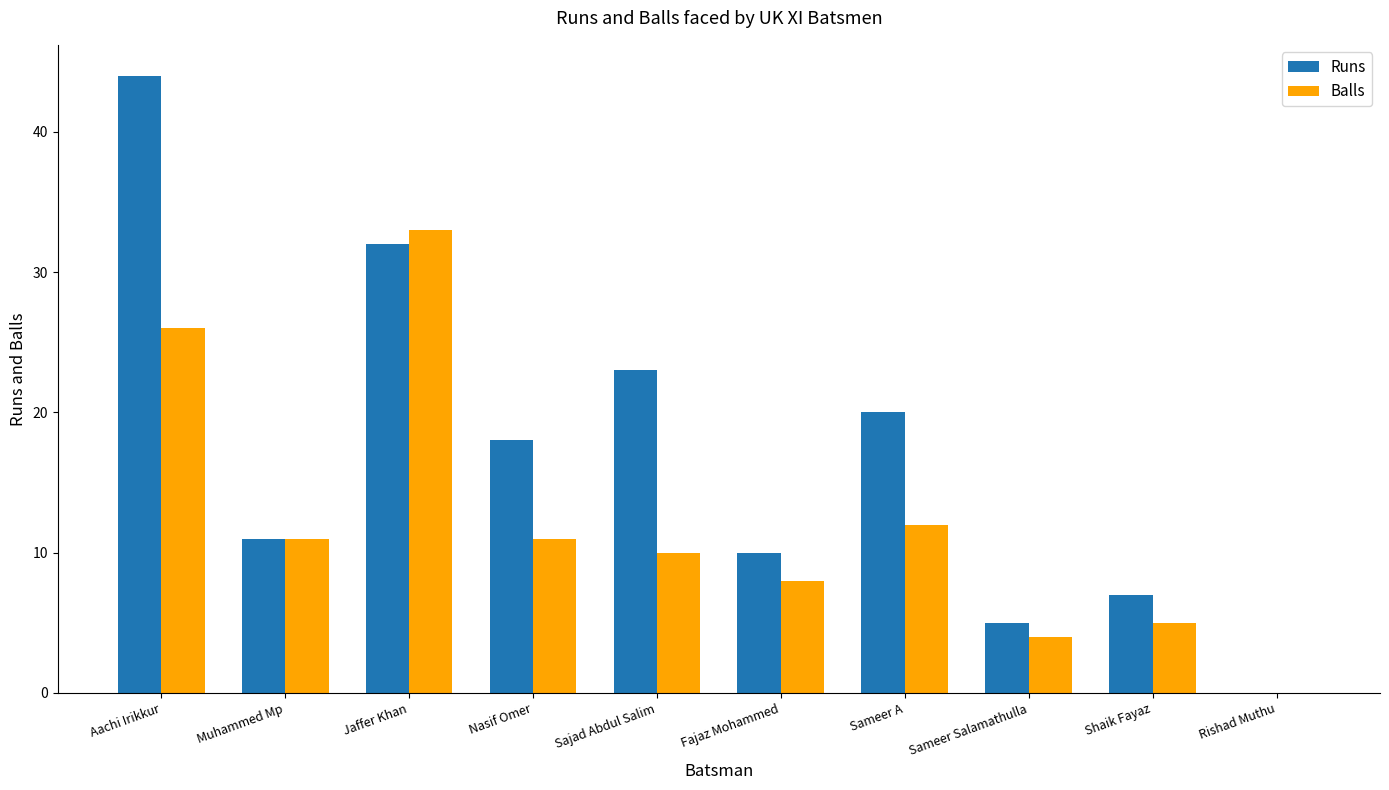

At which label does Balls reach its peak?

Jaffer Khan